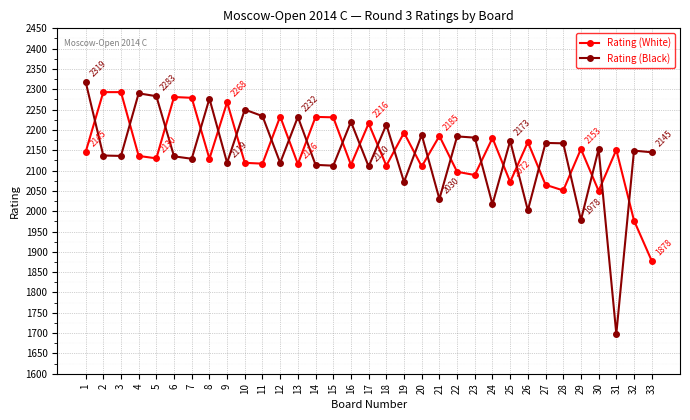

What is the value of the Rating (Black) point at the 3rd from the left?

2136